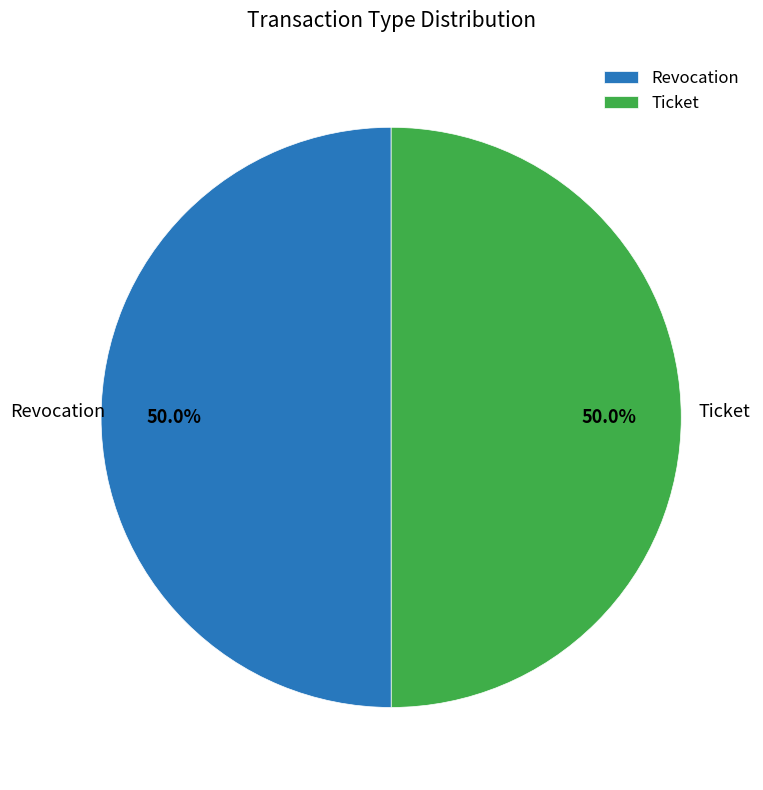

True or false: Ticket accounts for 50% of the total.

True